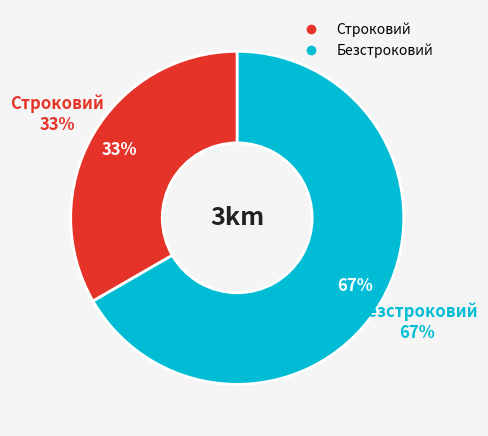

Which category has the smallest portion of the pie?

Строковий